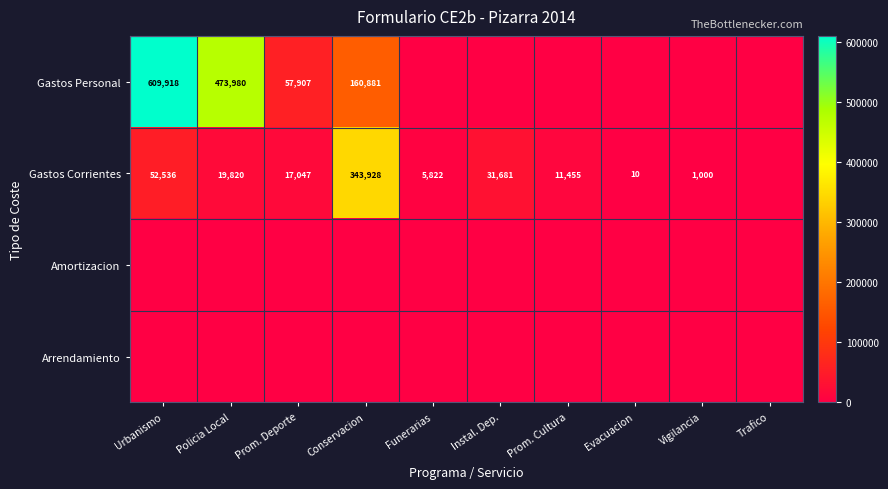

What is the spread (max minus min) of values at Instal. Dep.?

31680.5